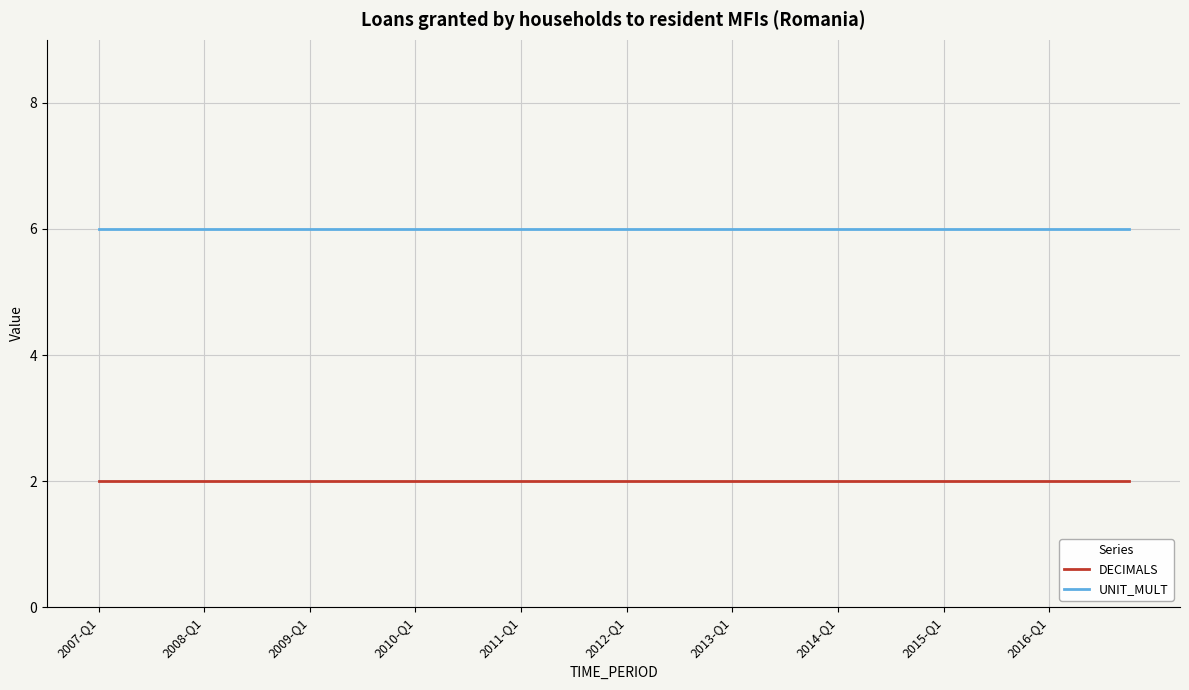

Does the chart display data point markers on the line(s)?

No